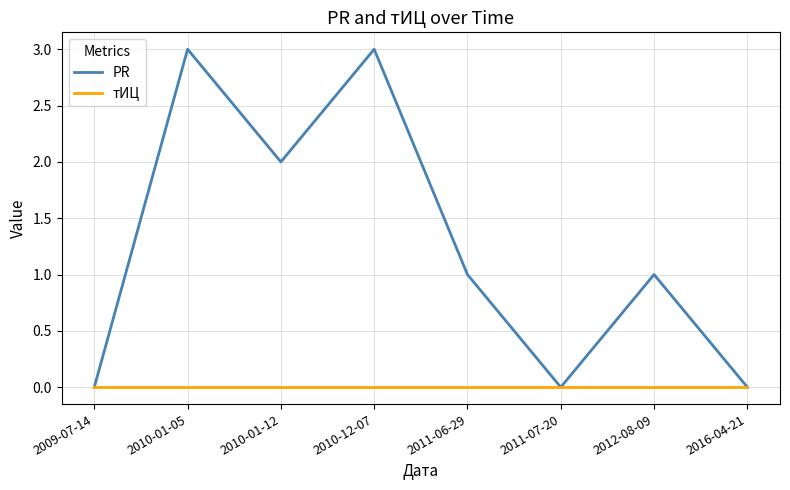

Which series changed the most between 2010-12-07 and 2011-06-29?

PR